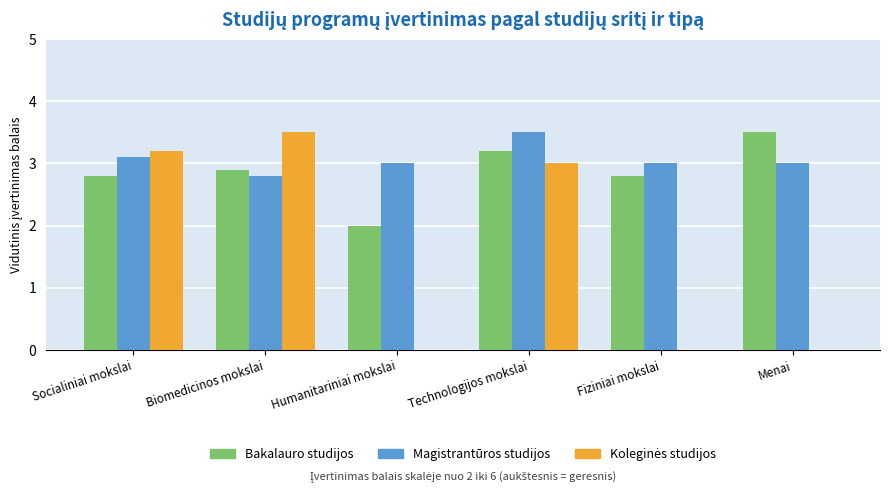

At which category is the sum across all series the highest?

Technologijos mokslai